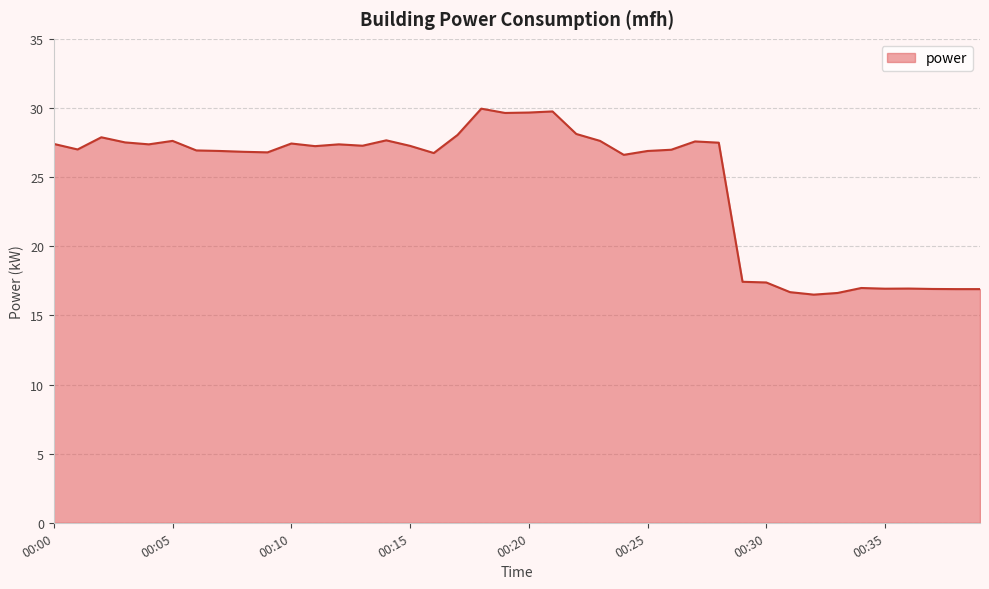

What is the minimum value shown in the chart?

16.5